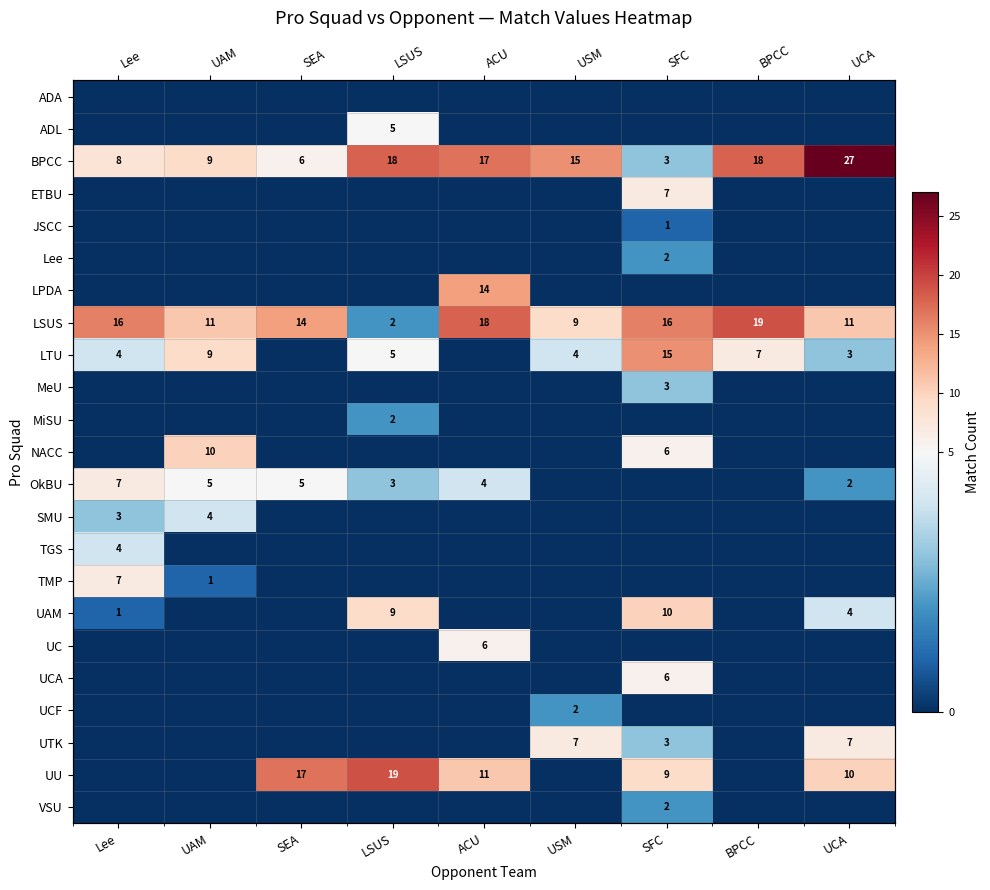

What is the sum of all JSCC values?

1